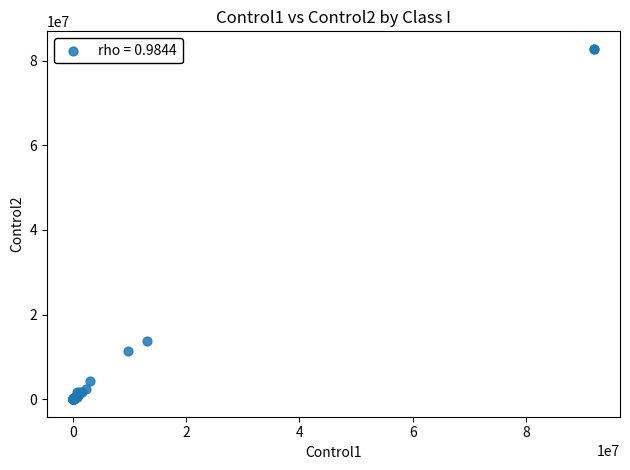

What Y value in the scatter plot is closest to 41409092?

13861271.1